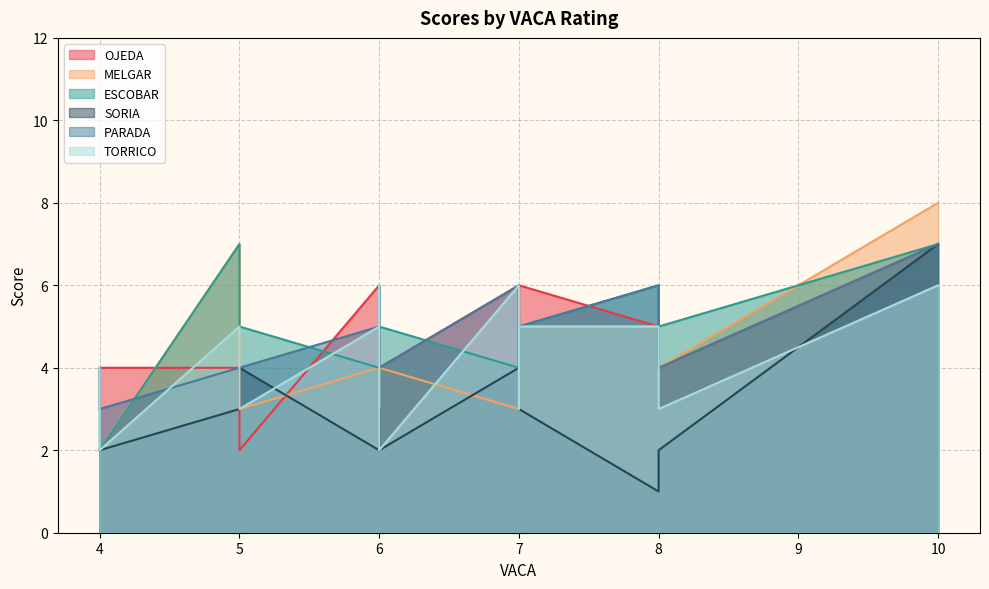

What is the difference between the second highest and minimum values in the OJEDA series?

4